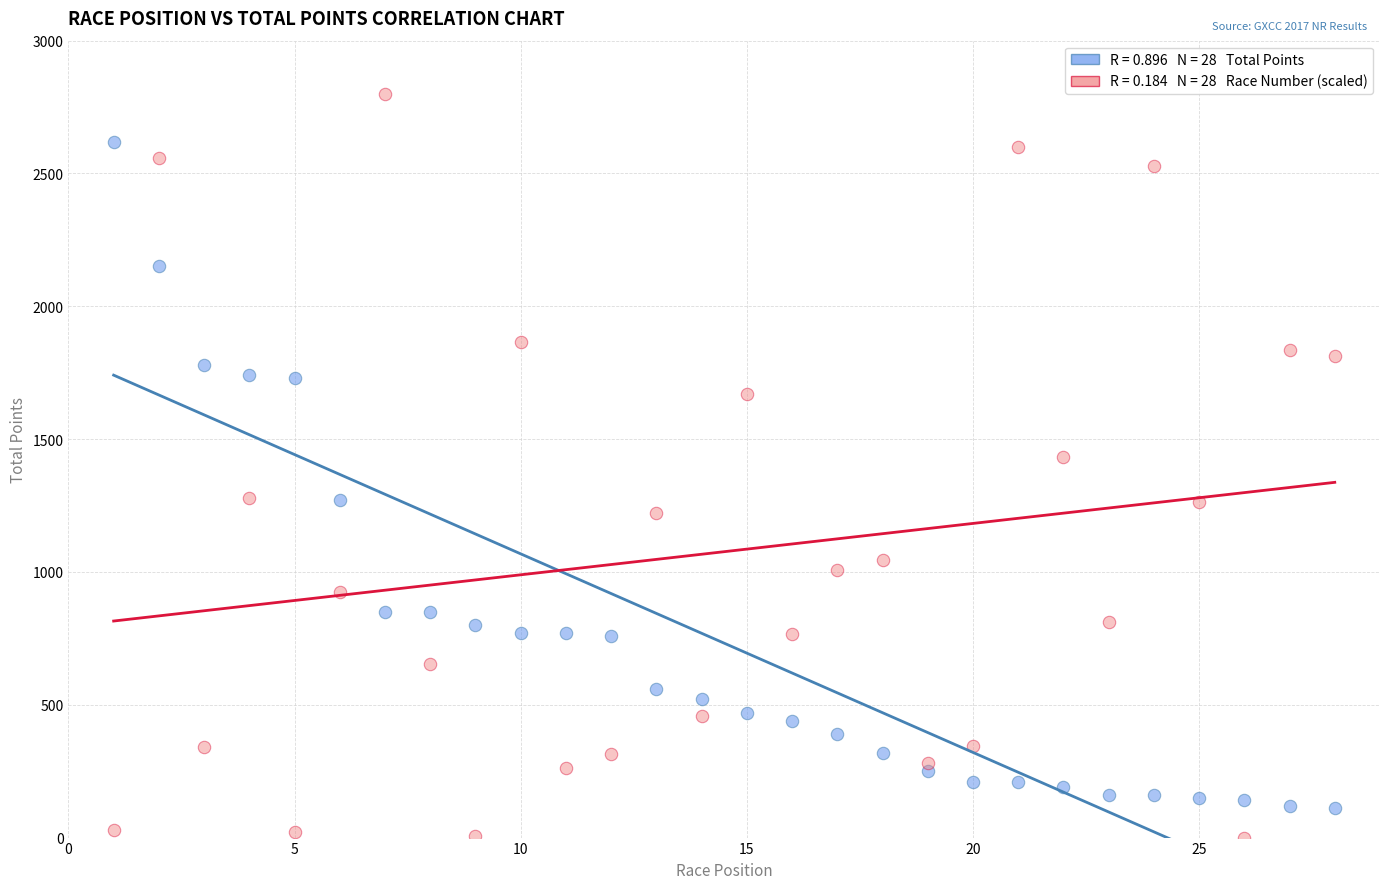

Across all data points, what is the range of Y values (max minus min)?

2800.0